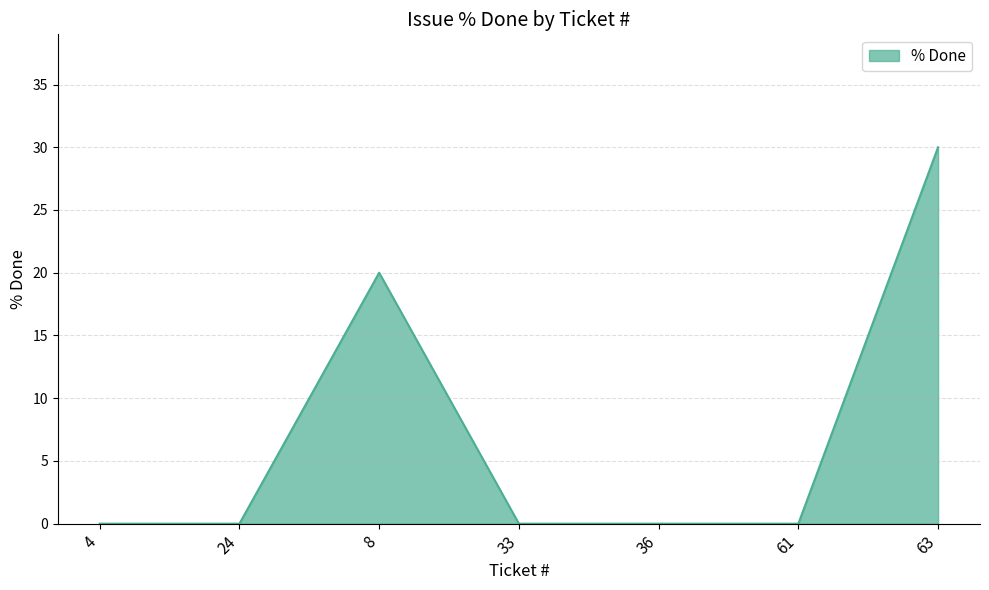

At which category does the data reach its first local peak?

8